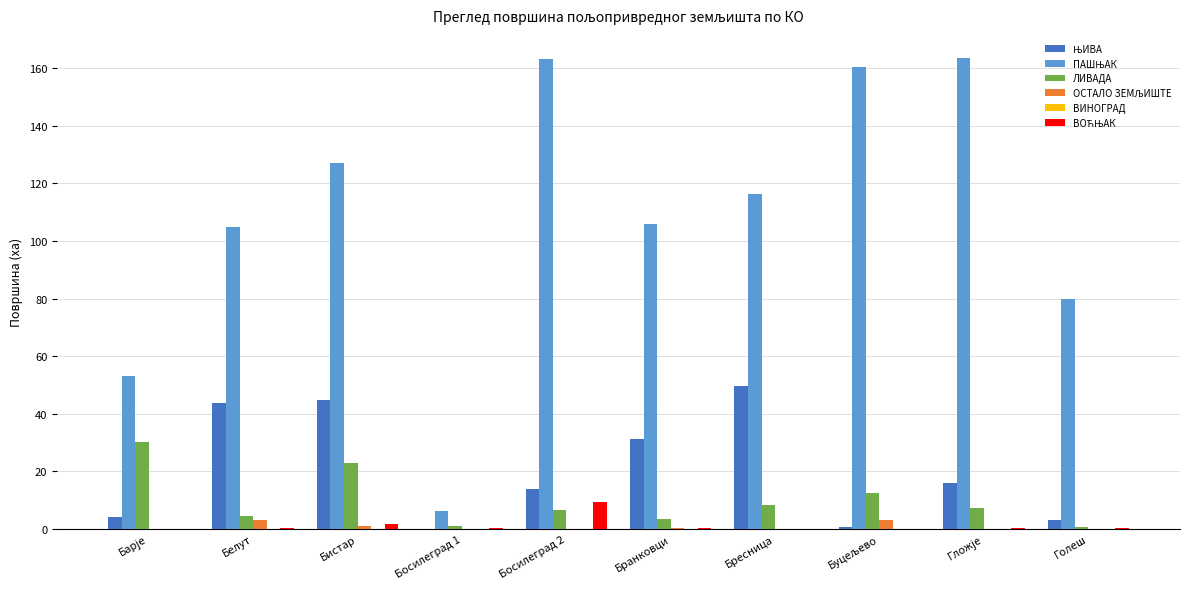

What is the maximum value shown in the chart?

163.4